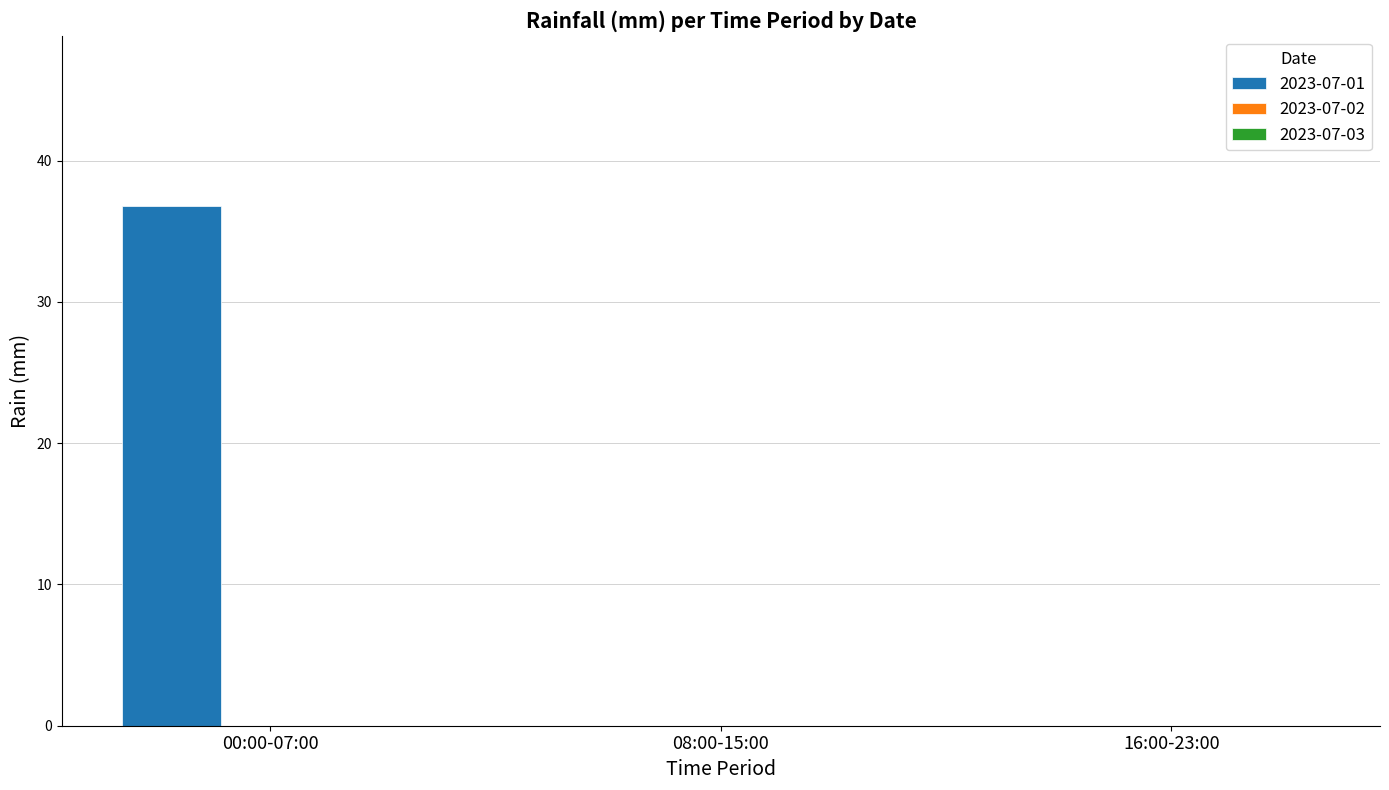

The chart shows a value of 0.0 at 16:00-23:00. True or false?

True